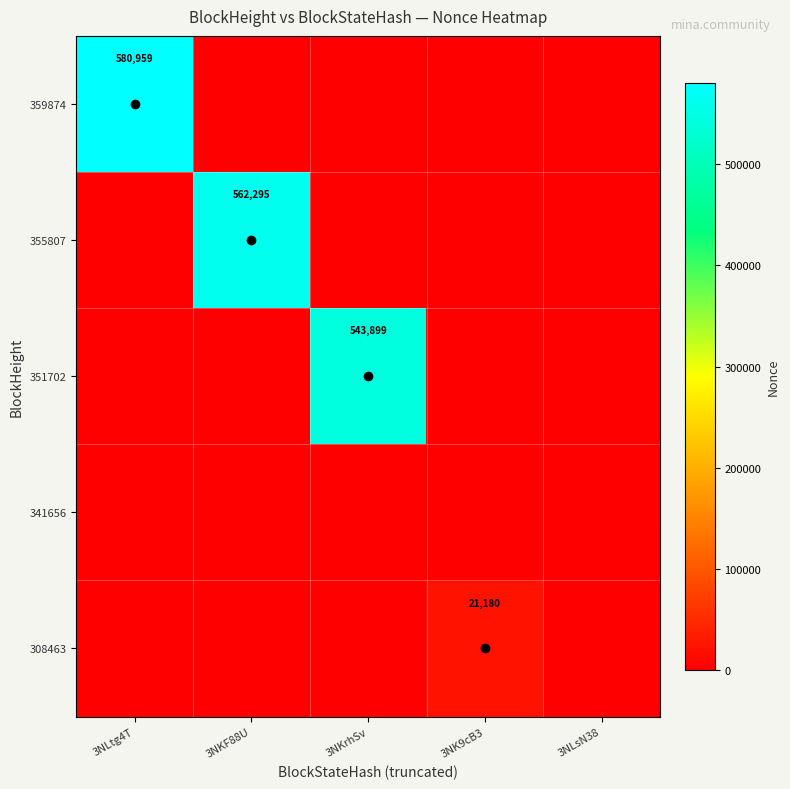

True or false: 351702 has a value of 543899 at 3NKrhSv.

True